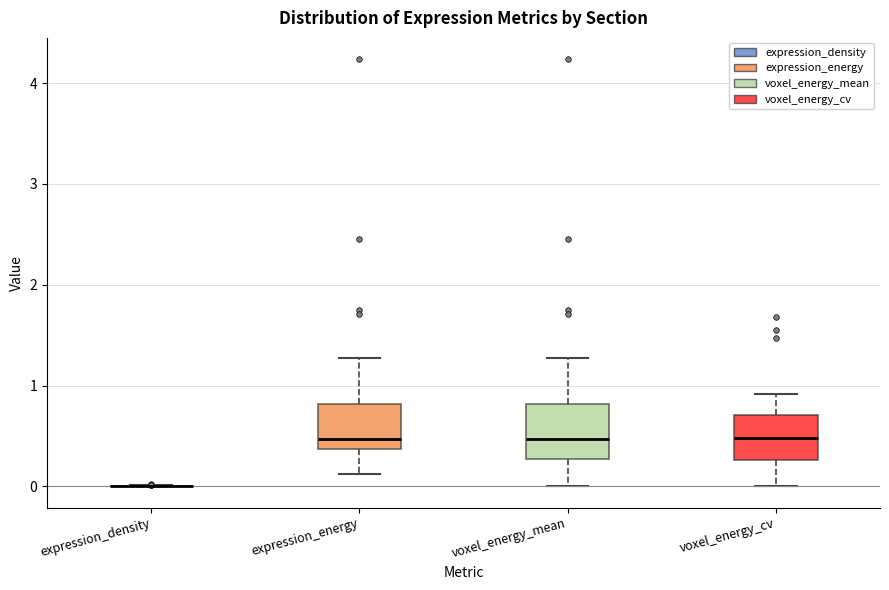

Reading left to right, transcribe this box plot: for each box, give where its median line is, the range the box spans, and where its two whiskers end, as read against the y-axis. The values are not printed on the chart, so give them approximately, as read against the axis.

expression_density: box collapsed to a line at 0.0, whiskers 0.0 to 0.0
expression_energy: median 0.5, box 0.4 to 0.8, whiskers 0.1 to 1.3
voxel_energy_mean: median 0.5, box 0.3 to 0.8, whiskers 0.0 to 1.3
voxel_energy_cv: median 0.5, box 0.3 to 0.7, whiskers 0.0 to 0.9